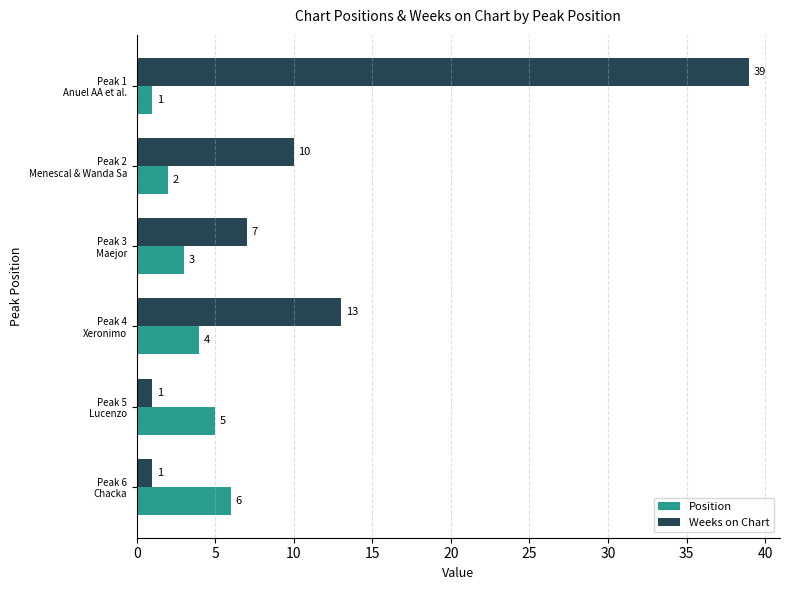

Where is Position nearest to the value 3?

Peak 3
Maejor